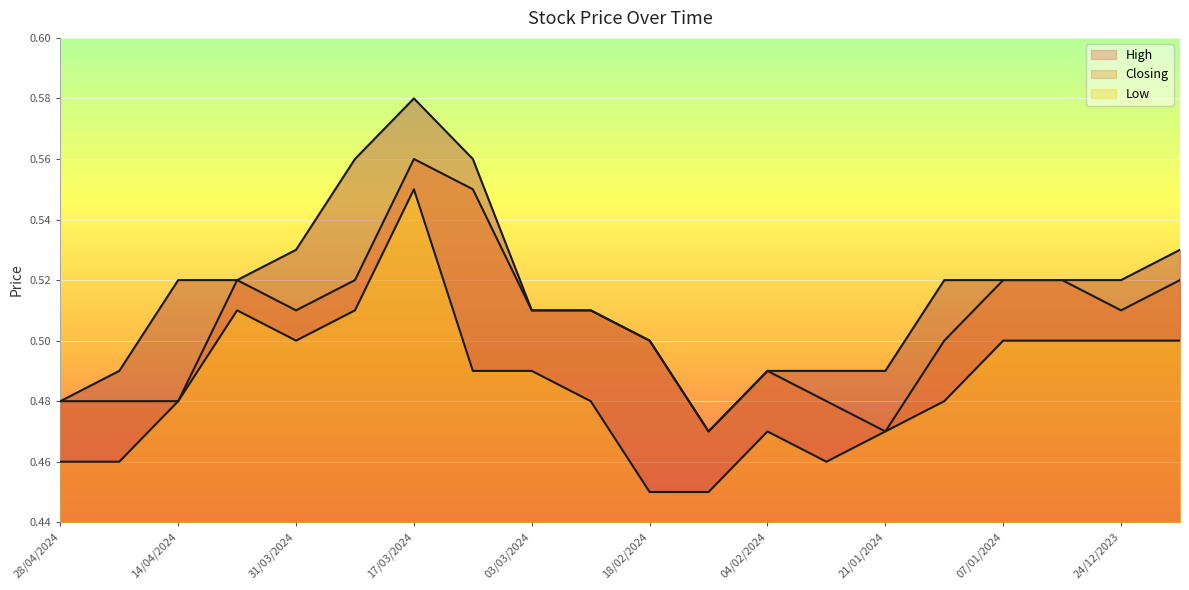

What position from the left is 10/03/2024?

8